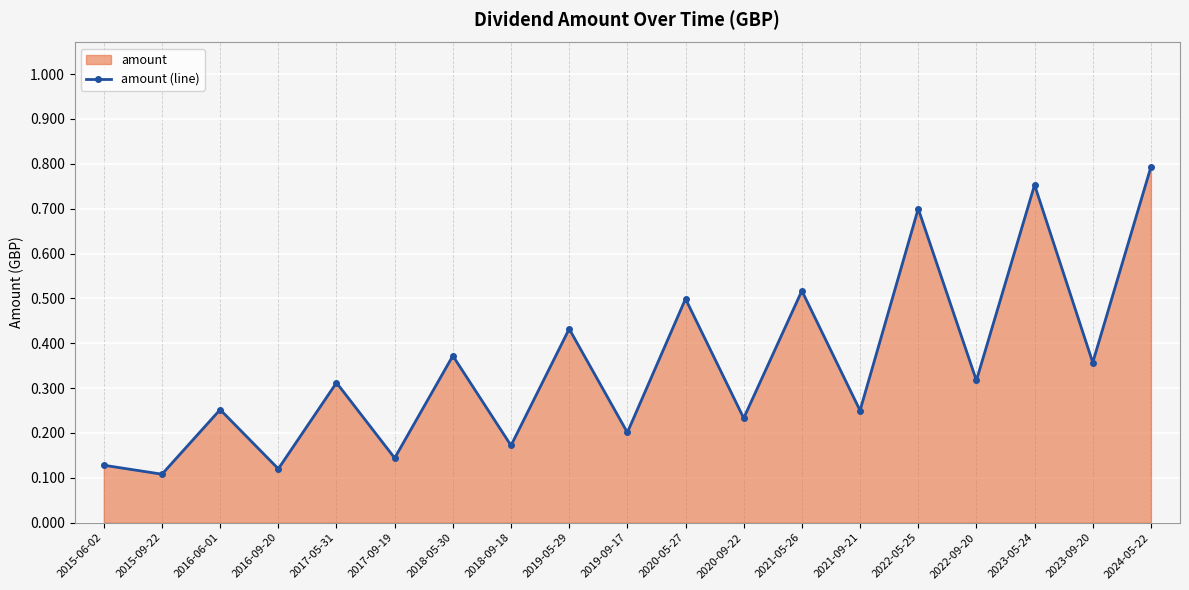

Reading left to right, extract all data points from this chart.

0.1	0.1	0.3	0.1	0.3	0.1	0.4	0.2	0.4	0.2	0.5	0.2	0.5	0.2	0.7	0.3	0.8	0.4	0.8